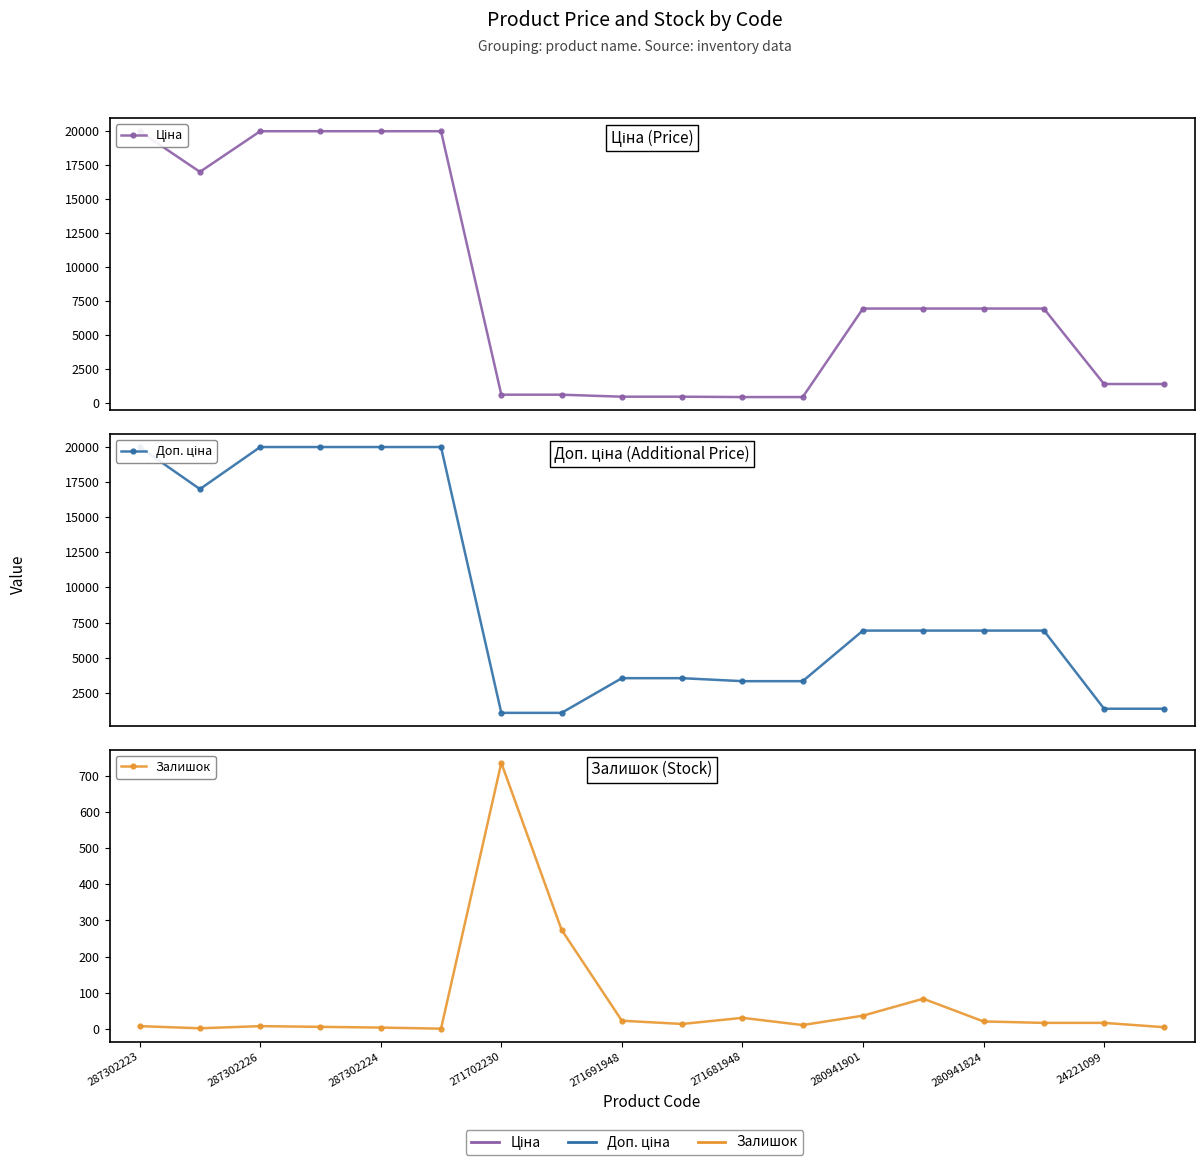

What is the difference between the highest and lowest values at 24221099?

1359.4